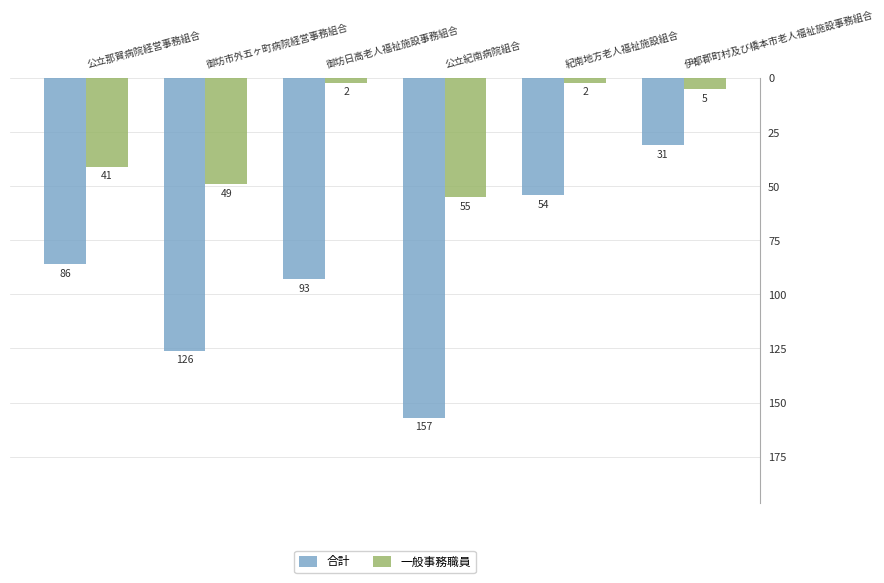

Does the chart contain any negative values?

Yes